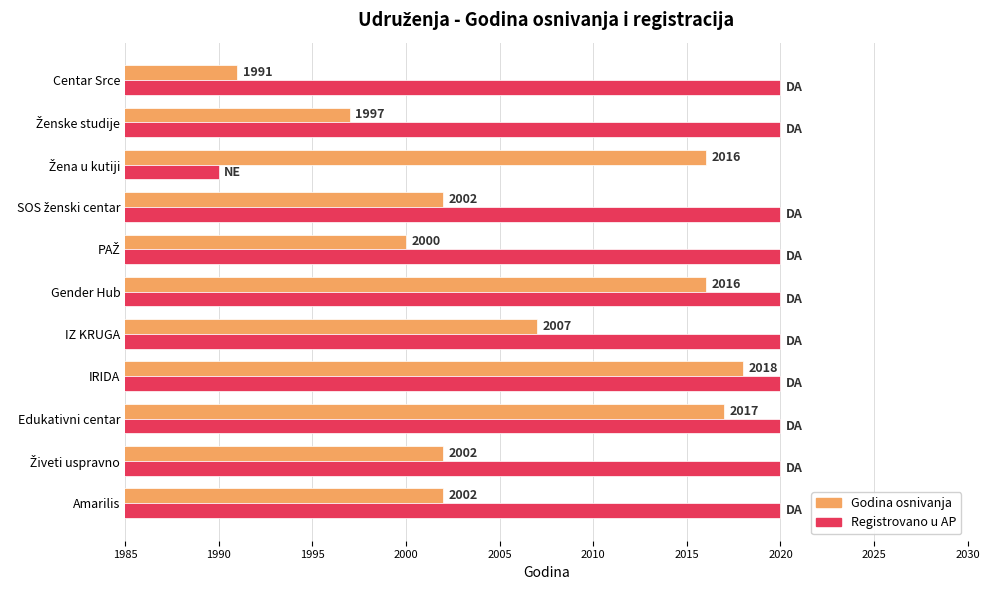

At which category is the sum across all series the highest?

IRIDA